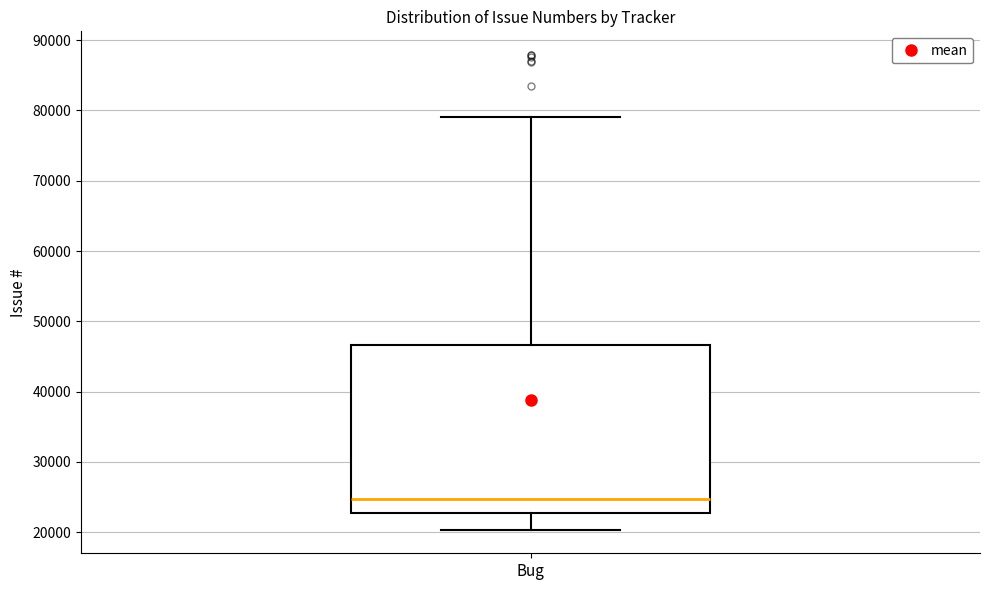

Transcribe this box plot: give where the median line is, the range the box spans, and where the two whiskers end, as read against the y-axis. The values are not printed on the chart, so give them approximately, as read against the axis.

median 25000, box 23000 to 47000, whiskers 20000 to 79000